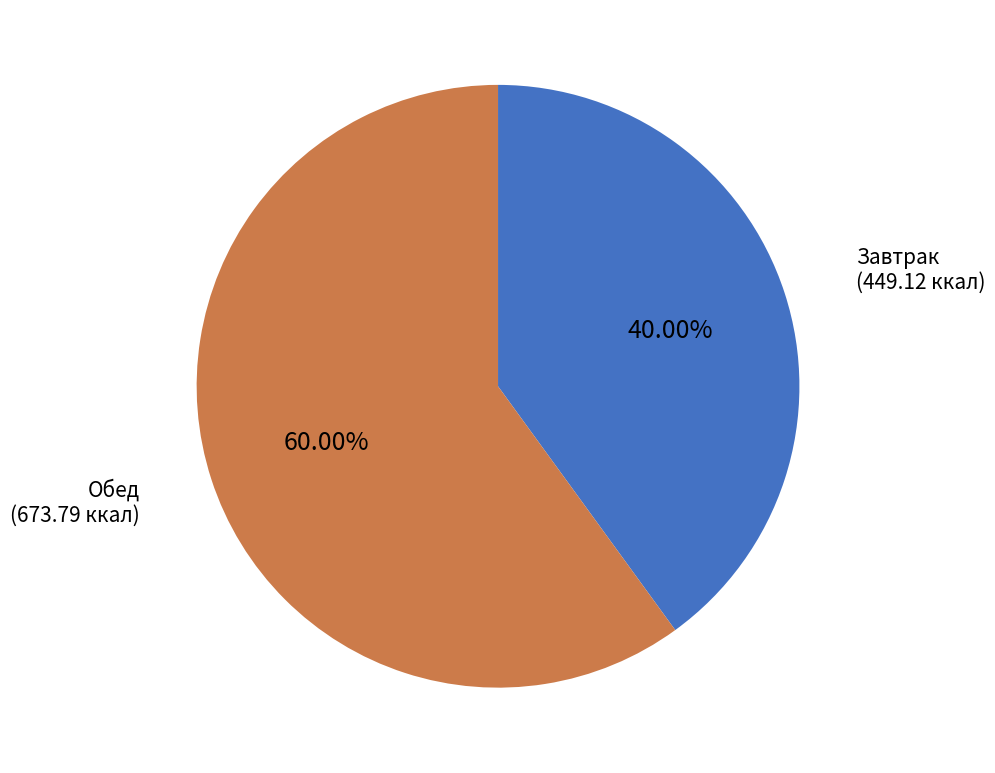

To the nearest percent, what is the difference between the Завтрак and Обед slice percentages?

20%